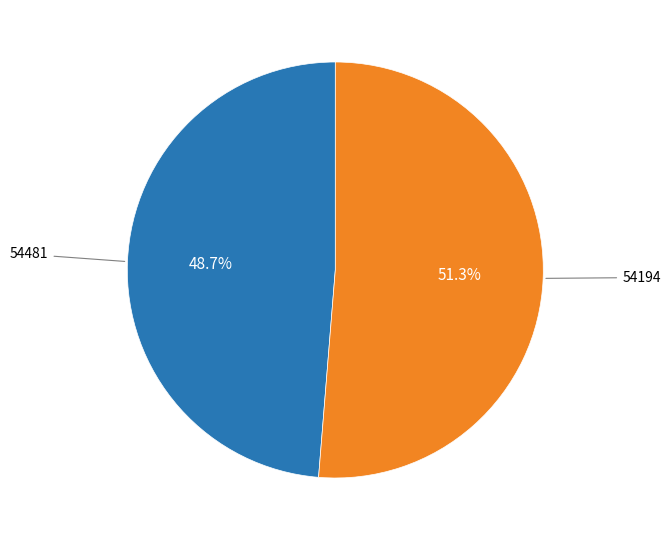

Is there any slice that represents more than half of the pie?

Yes